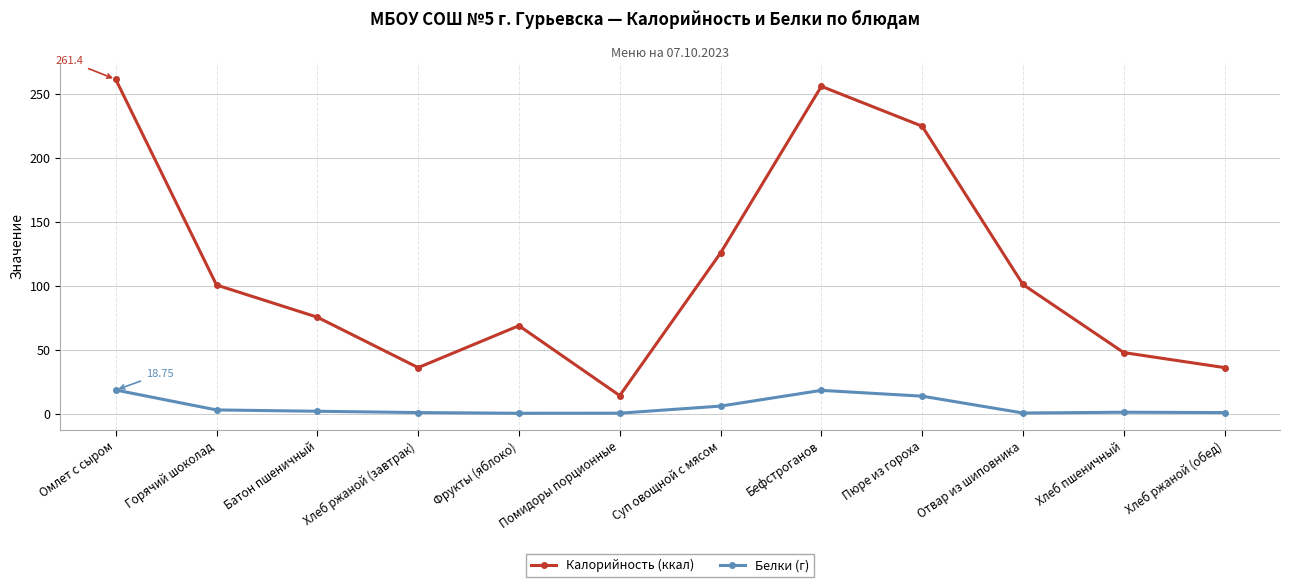

What is the total value across all series at Омлет с сыром?

280.2